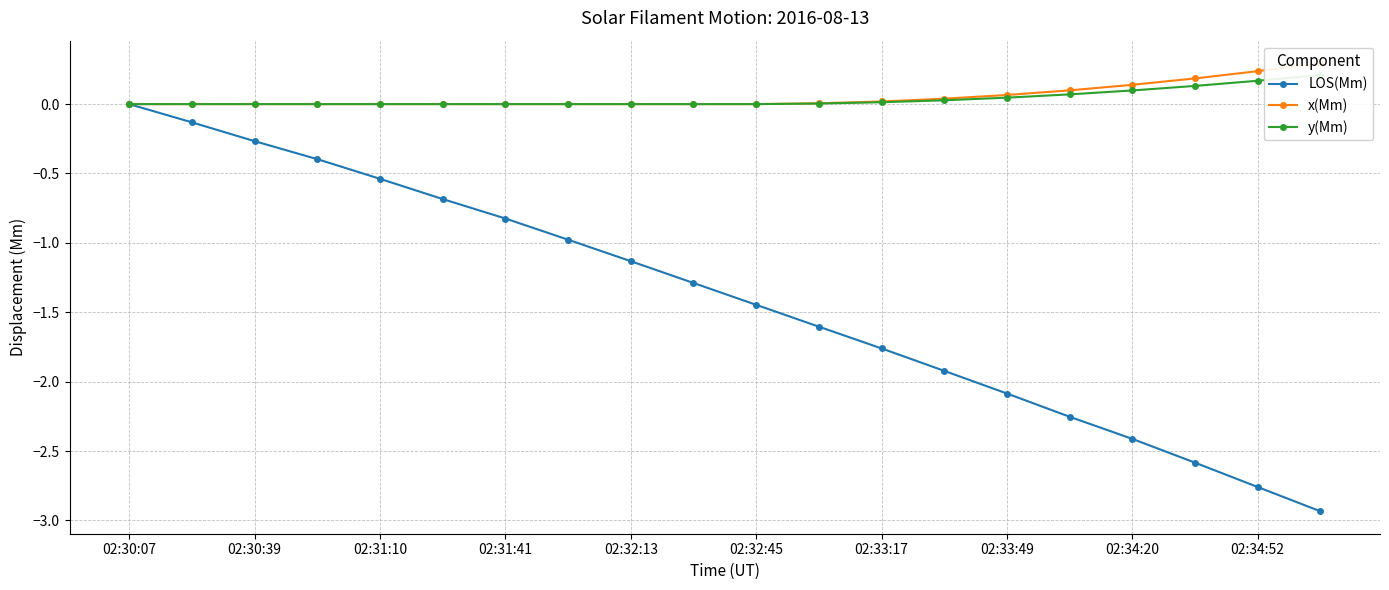

What are all the series names shown in the legend?

LOS(Mm), x(Mm), y(Mm)